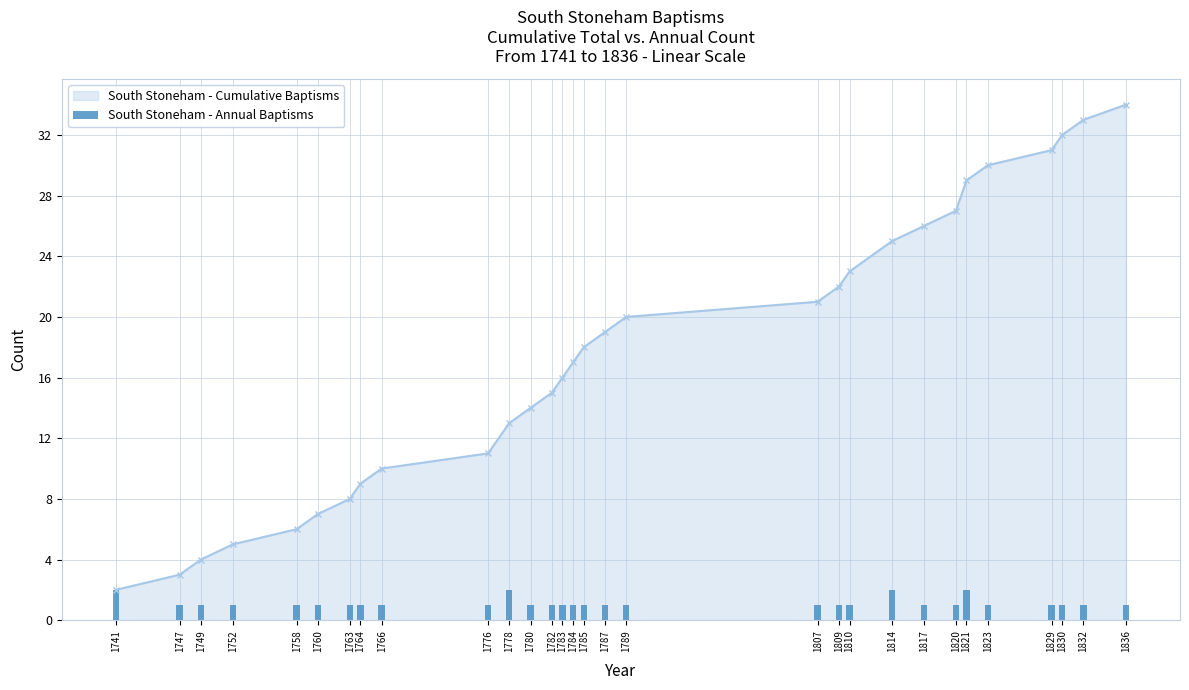

The chart shows a value of 1 at 1820. True or false?

True